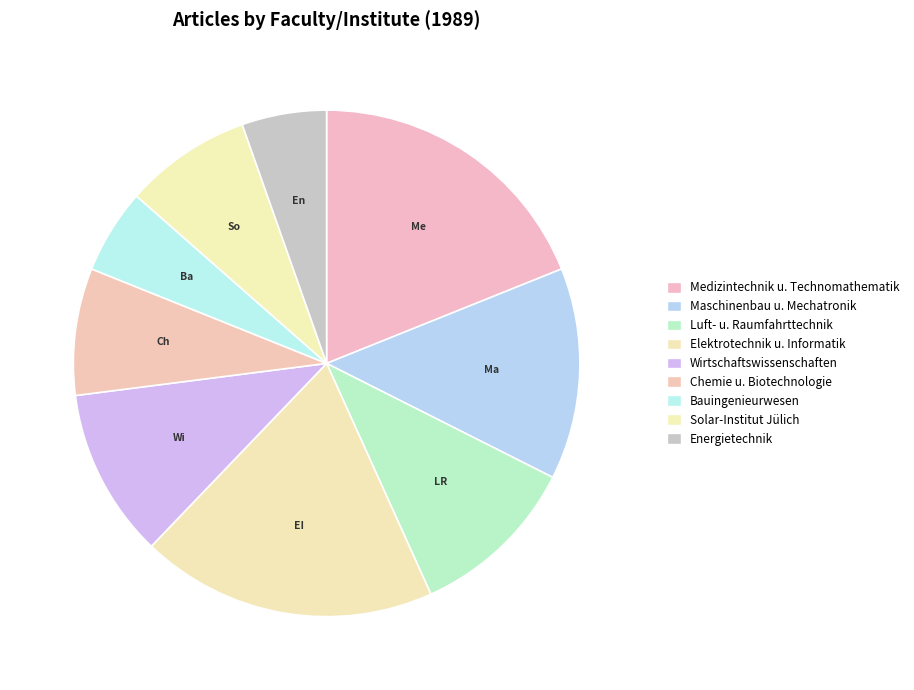

Is there any slice that represents more than half of the pie?

No